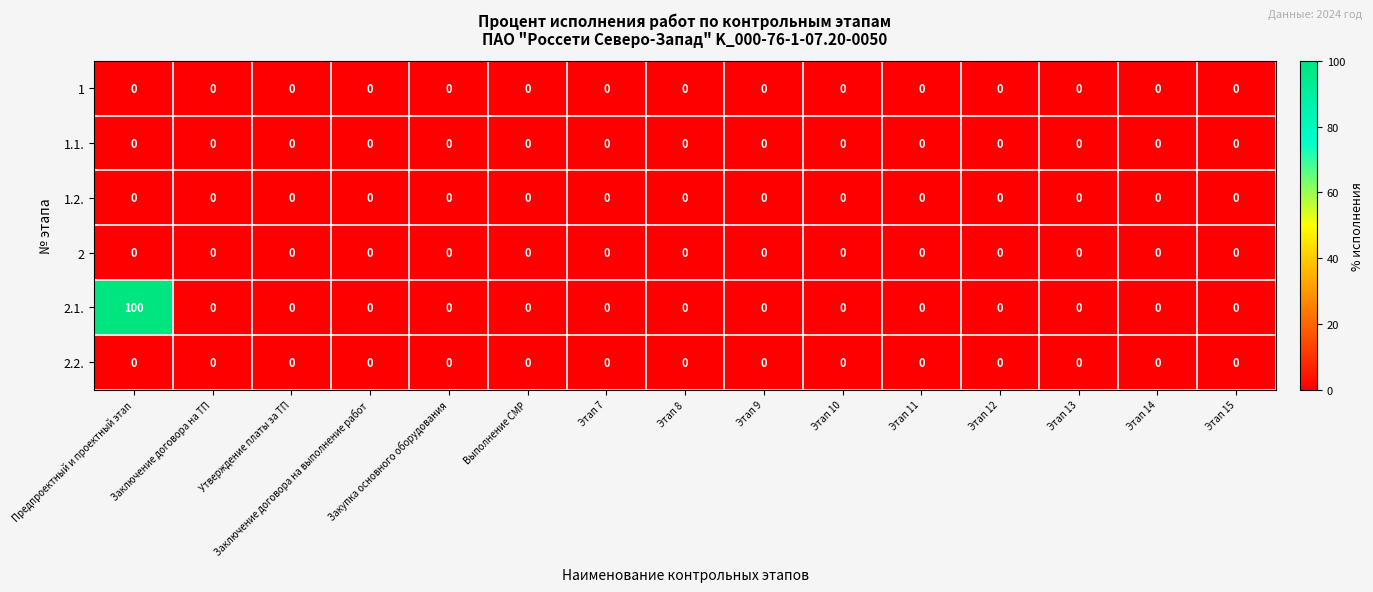

How many series are shown in this chart?

6